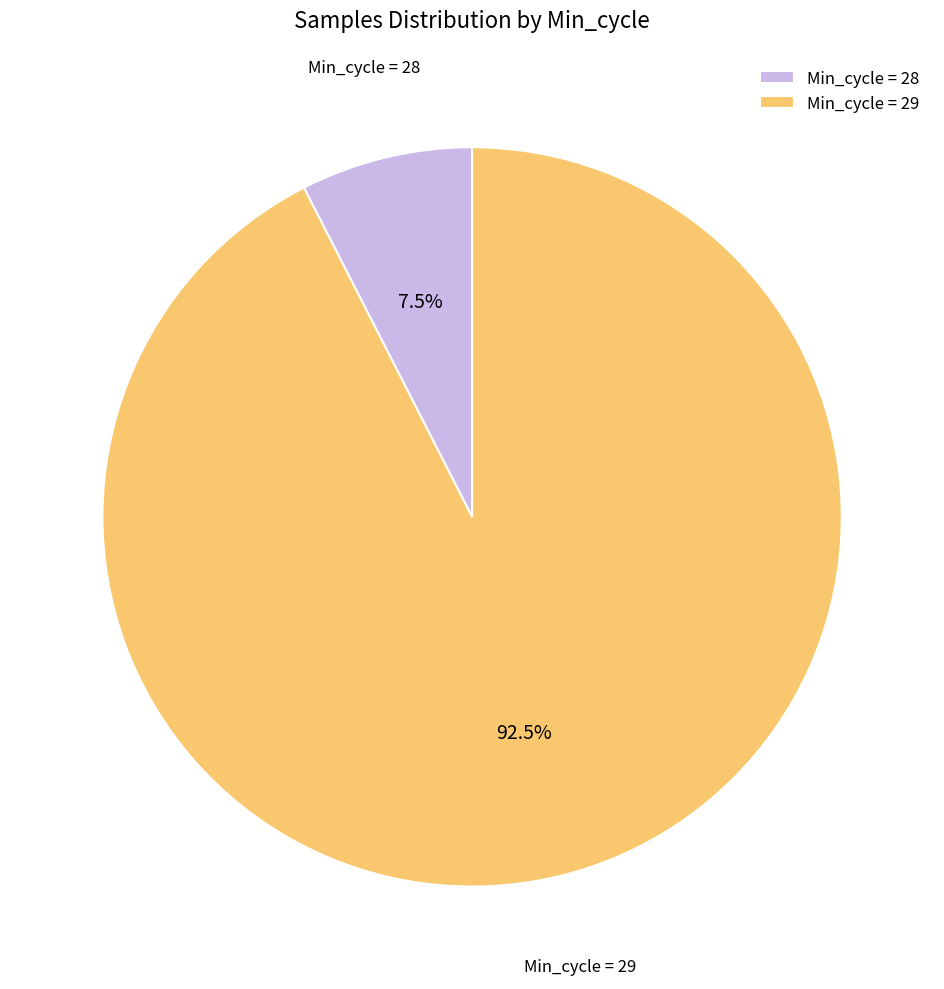

Count the number of slices in the pie.

2